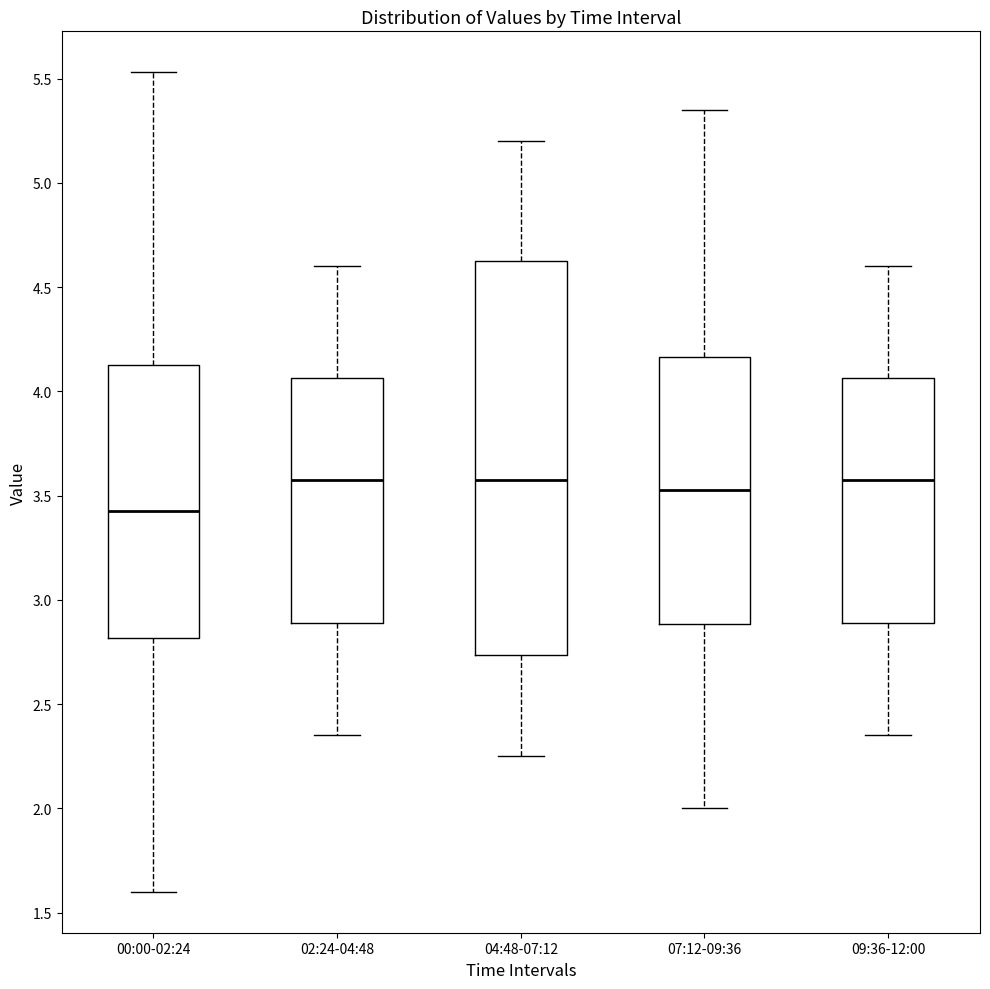

Where is the lower edge of the box for 02:24-04:48 on the y-axis? The values are not printed on the chart, so give them approximately, as read against the axis.

2.90